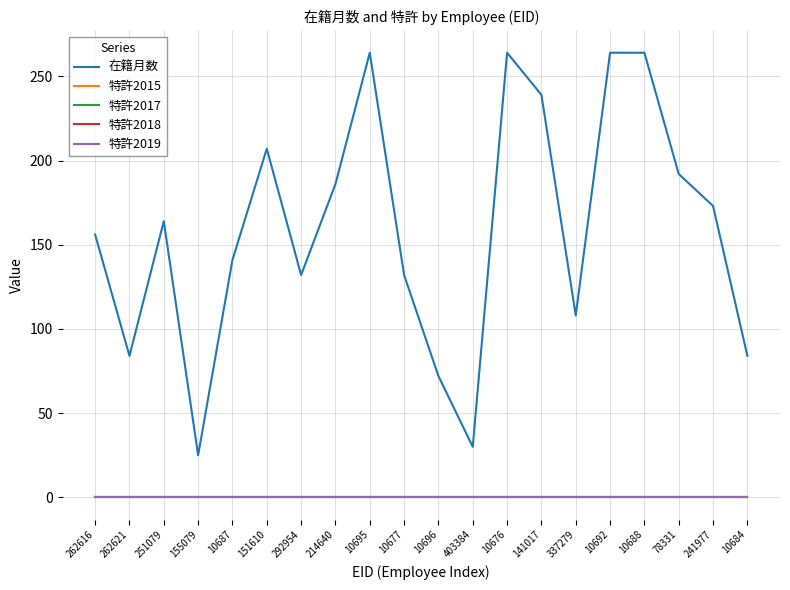

Does the chart have visible grid lines?

Yes